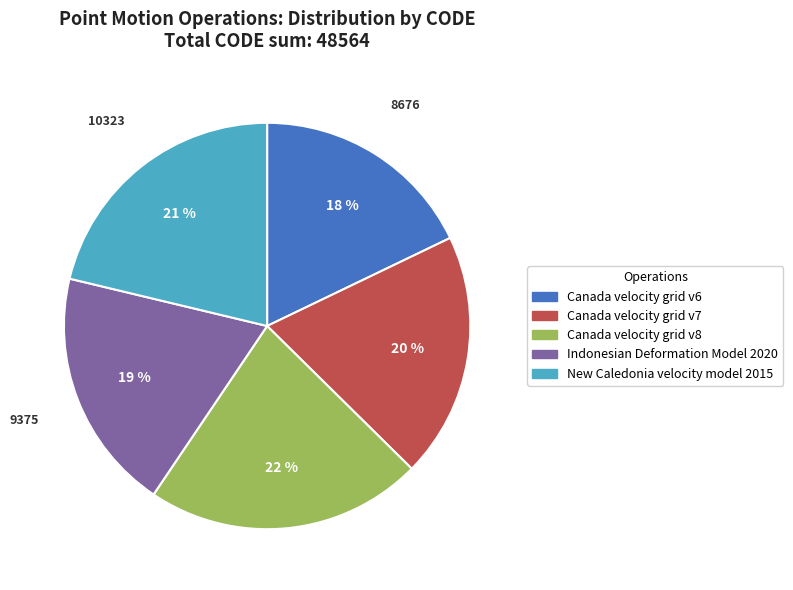

To the nearest percent, what percentage of the pie is Canada velocity grid v6?

18%